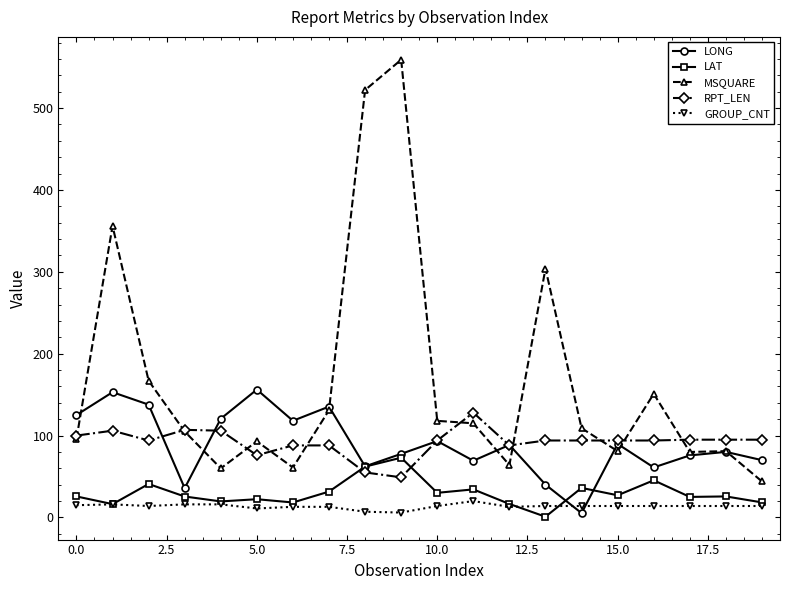

What is the maximum value shown in the chart?

559.0